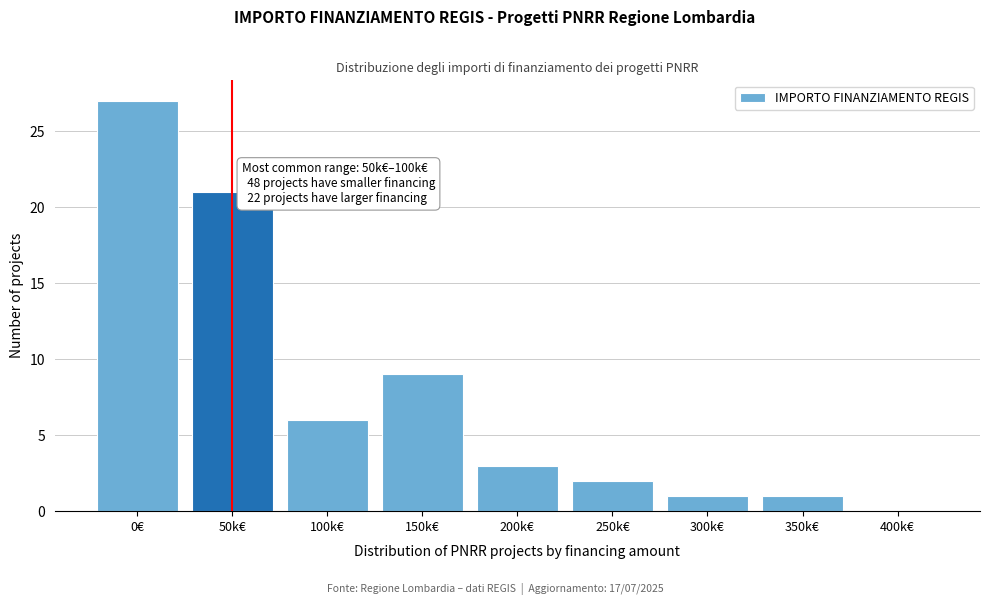

Reading left to right, extract all data points from this chart.

0€=27	50k€=21	100k€=6	150k€=9	200k€=3	250k€=2	300k€=1	350k€=1	400k€=0